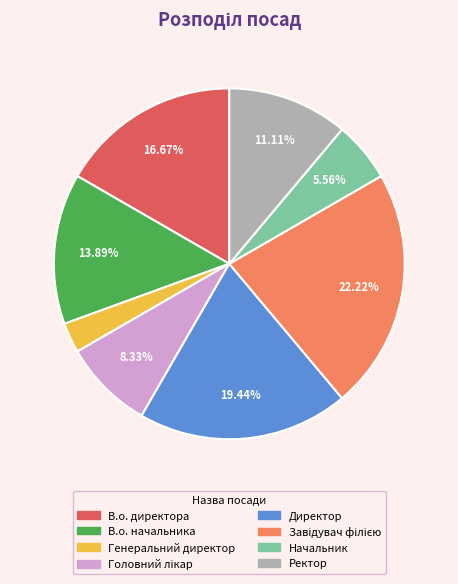

How many slices are in this pie chart?

8